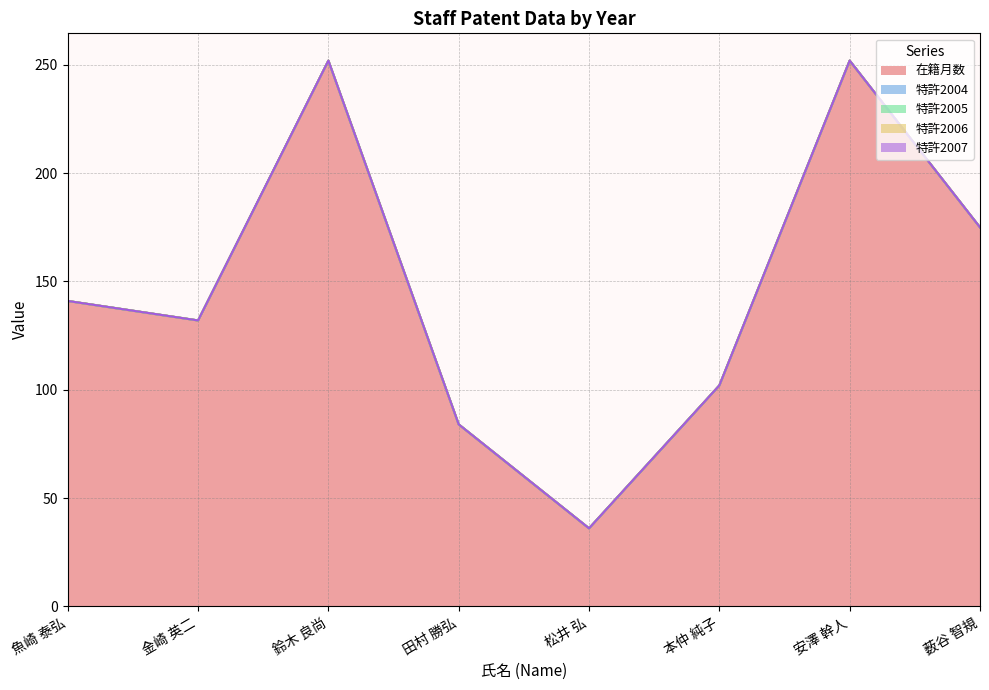

What are all the series names shown in the legend?

在籍月数, 特許2004, 特許2005, 特許2006, 特許2007